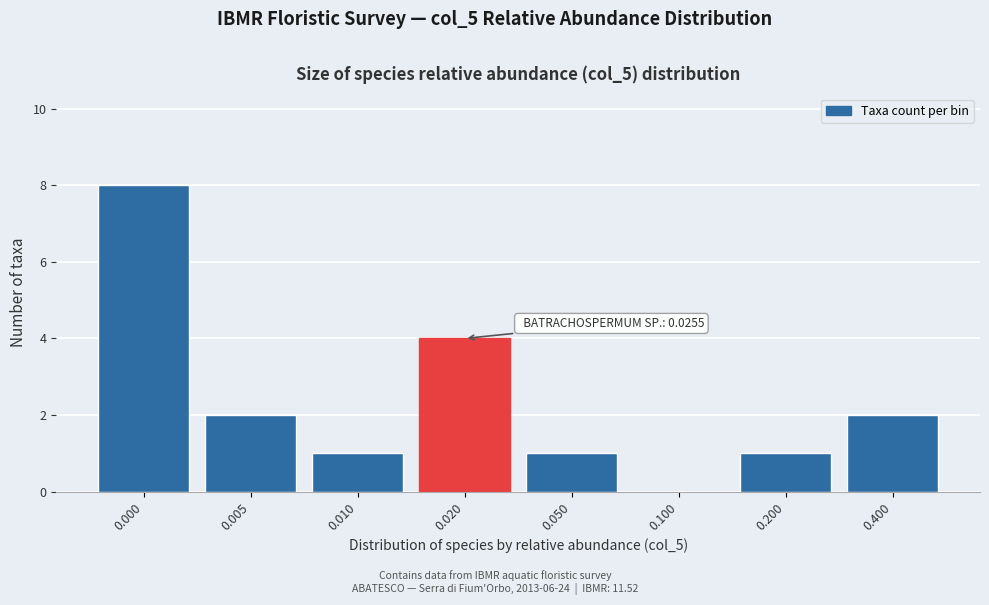

Reading left to right, extract all data points from this chart.

0.000=8	0.005=2	0.010=1	0.020=4	0.050=1	0.100=0	0.200=1	0.400=2